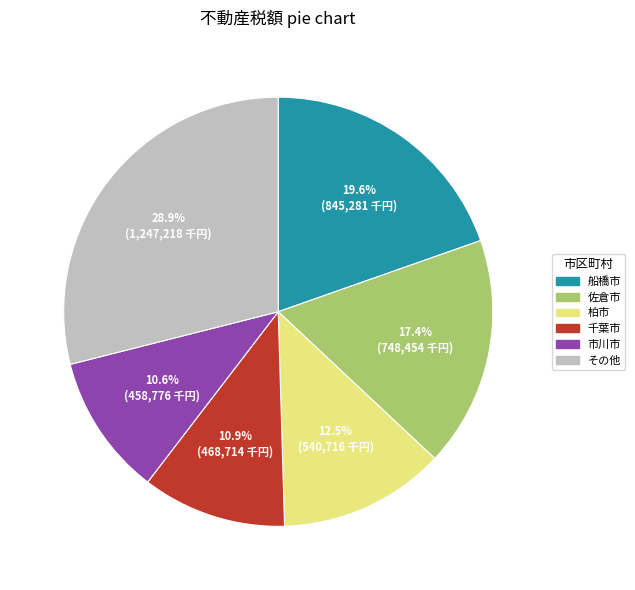

How many slices are in this pie chart?

6